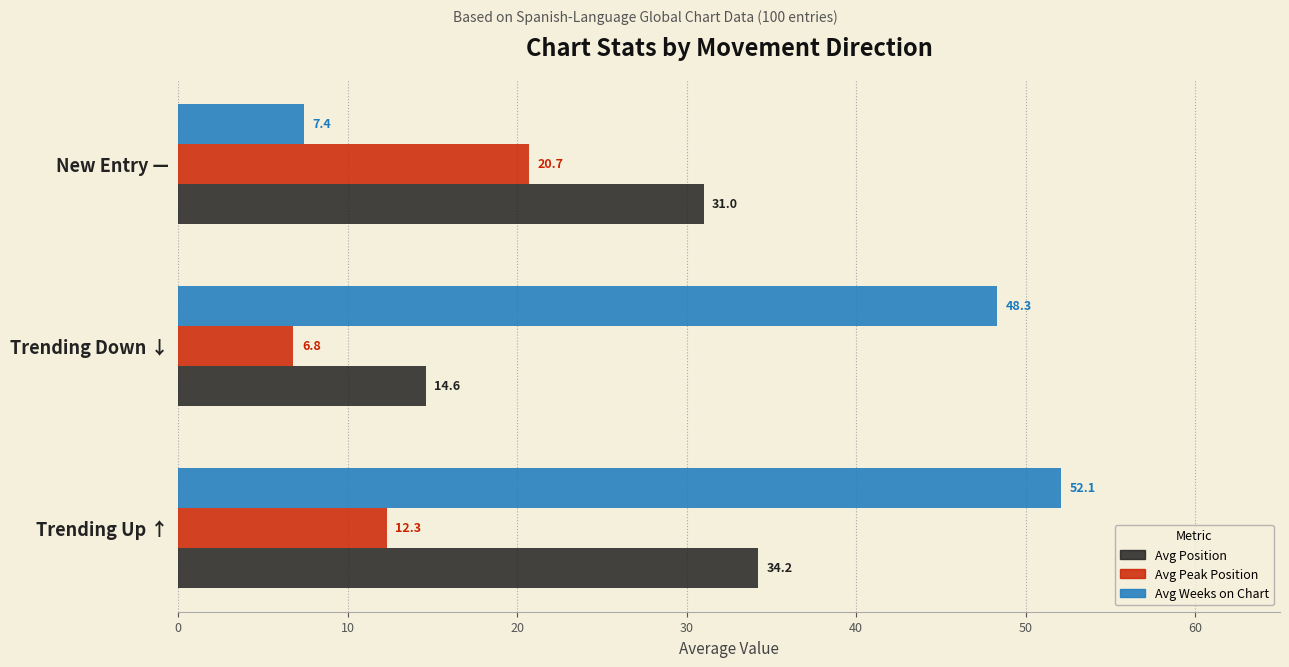

How many data points in Avg Peak Position are less than 12?

1